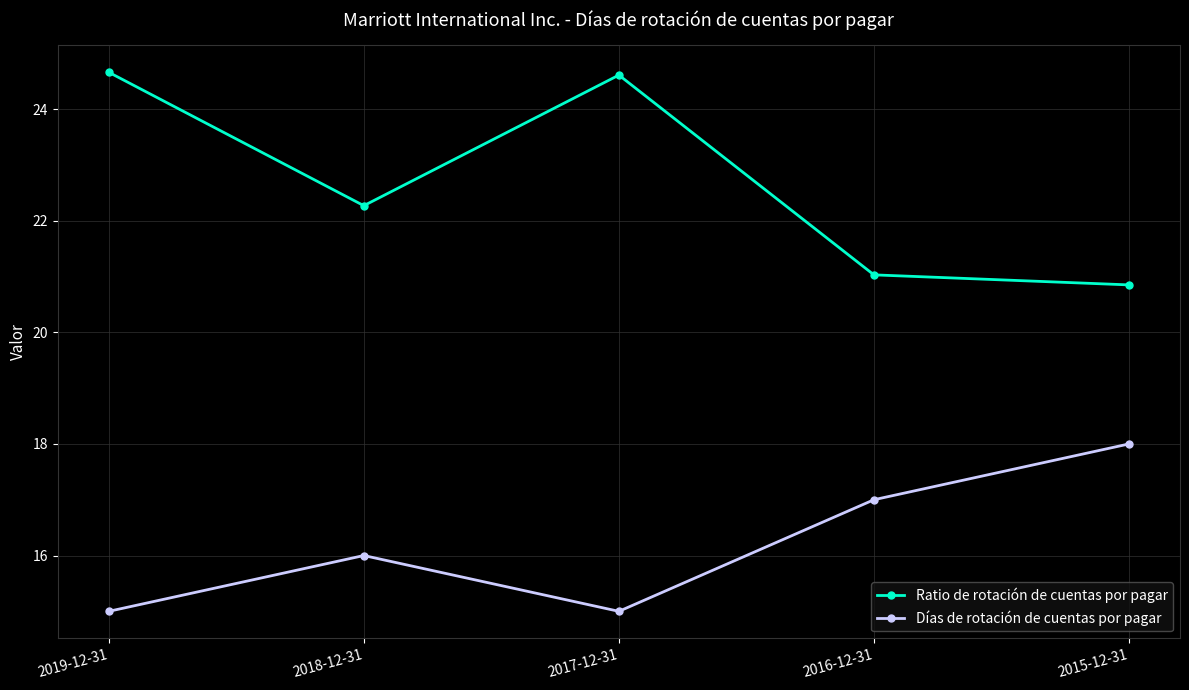

True or false: Ratio de rotación de cuentas por pagar has more than 0 points higher than both neighbors.

True